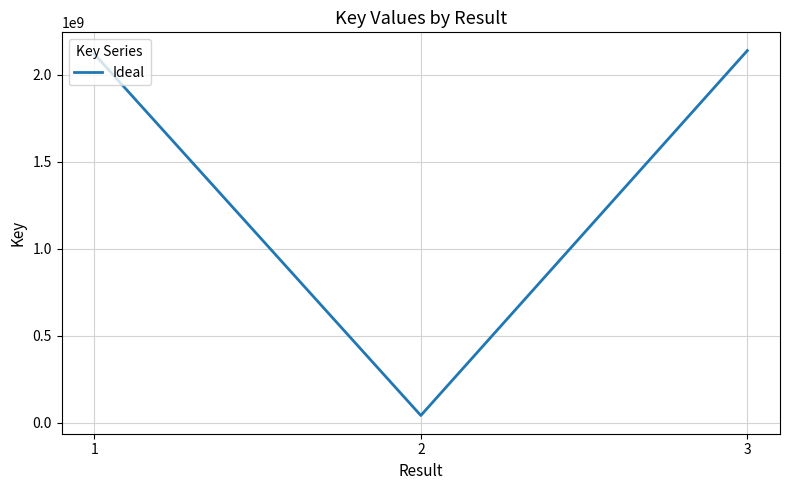

What is the change in value from 2 to 3?

+2097299395